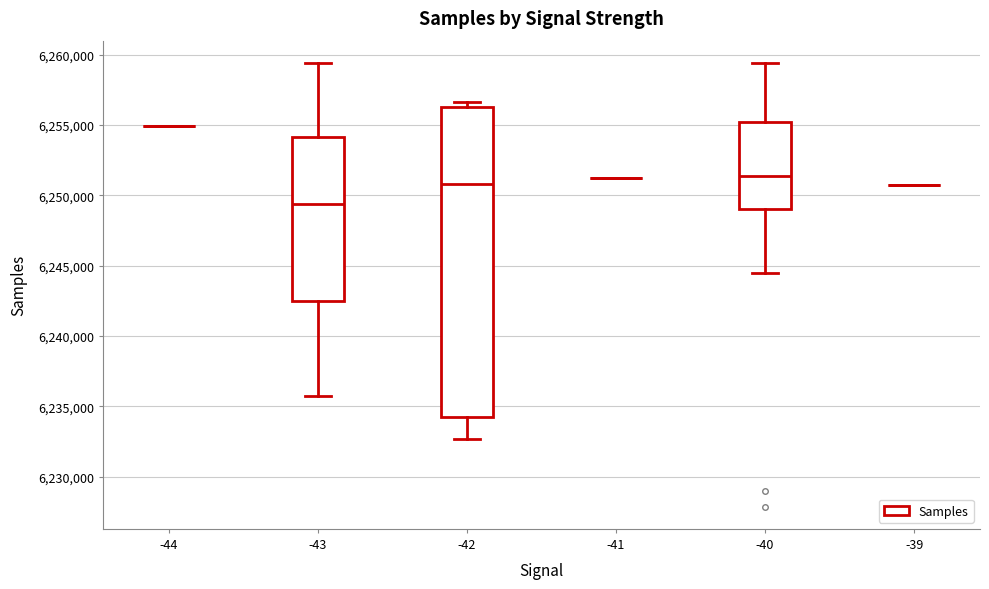

Comparing the boxes themselves (not the whiskers), which one is the tallest?

-42